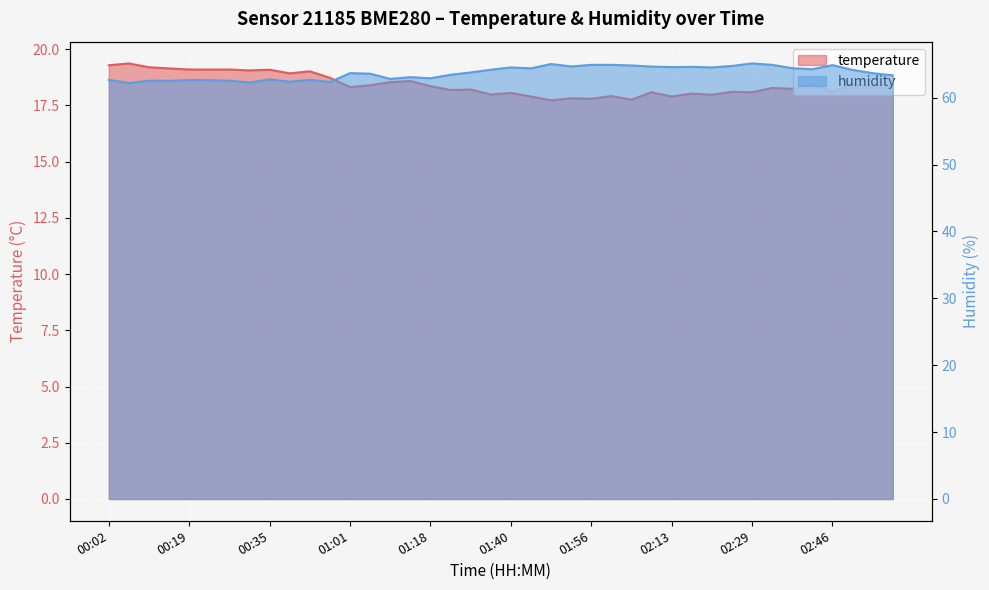

What is the total value across all series at 01:52?

82.5